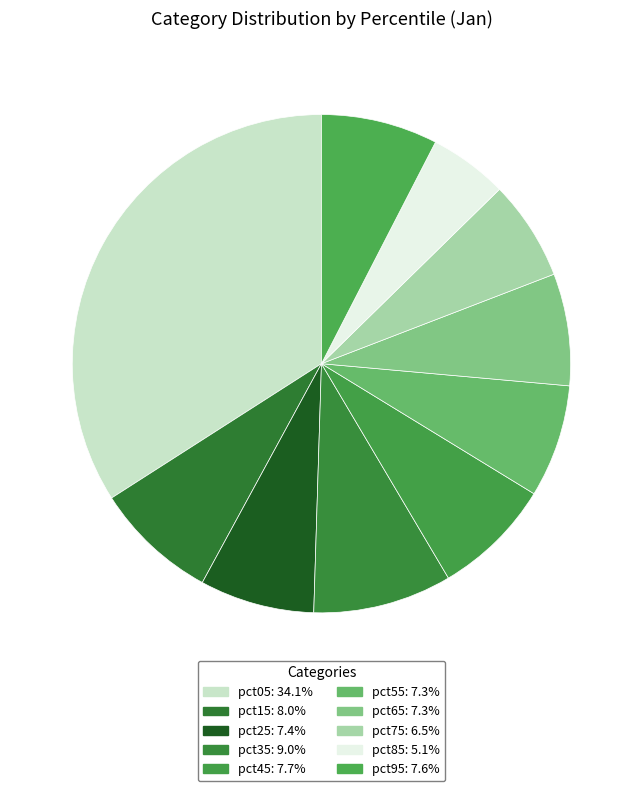

Does any single category account for the majority?

No